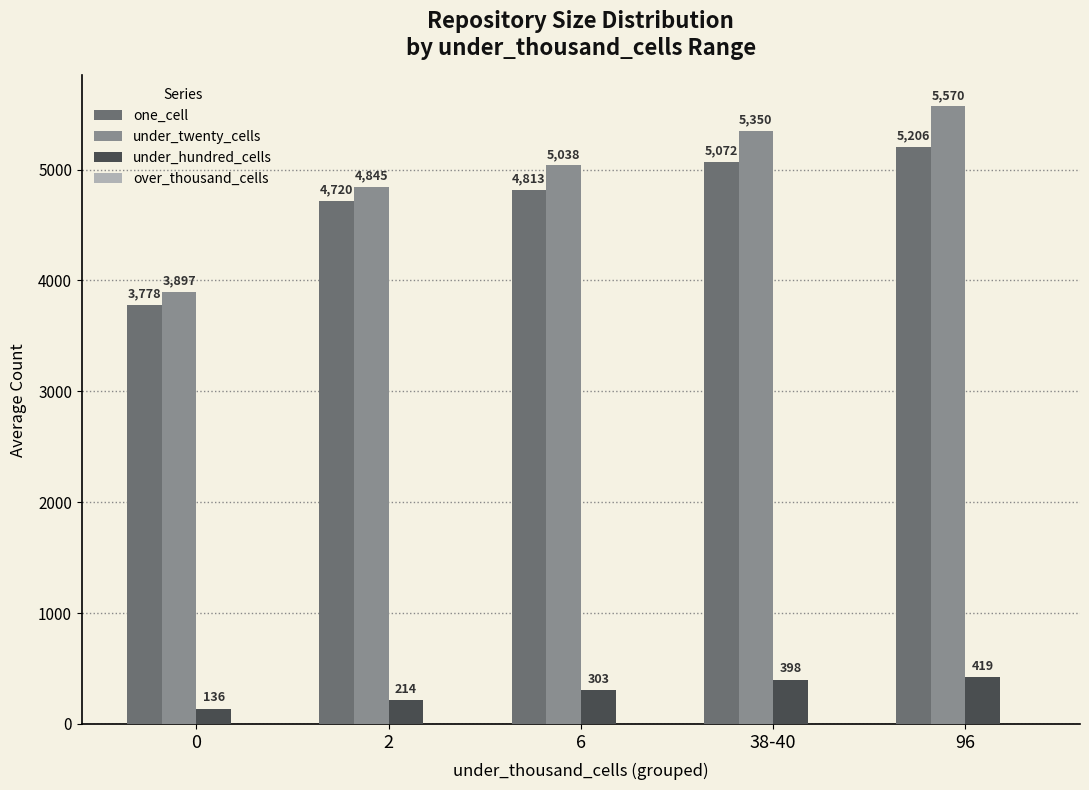

What value does the under_hundred_cells series have at 6, to the nearest 50?

300